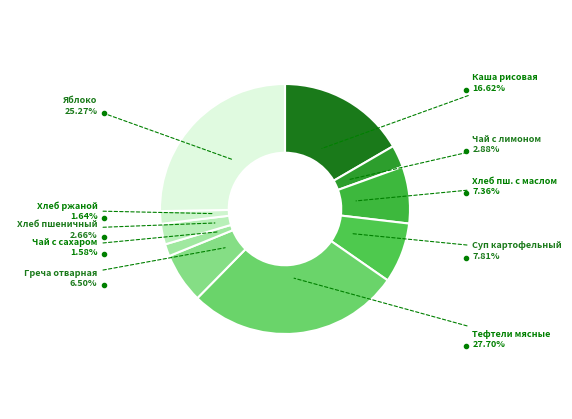

Combined, do Яблоко and Хлеб пш. с маслом account for over 50%?

No